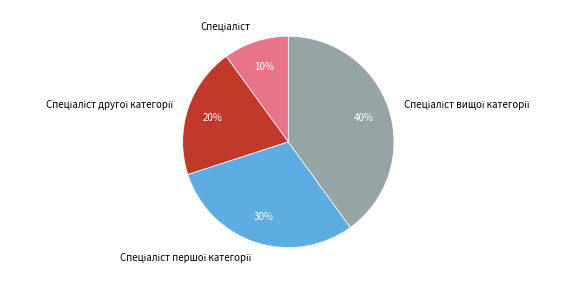

Count the number of slices in the pie.

4